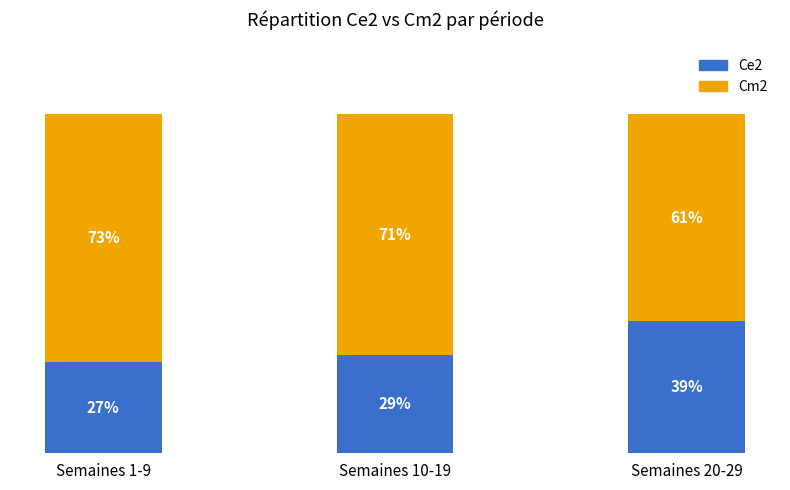

List the labels in order of Ce2 value, smallest first.

Semaines 1-9, Semaines 10-19, Semaines 20-29